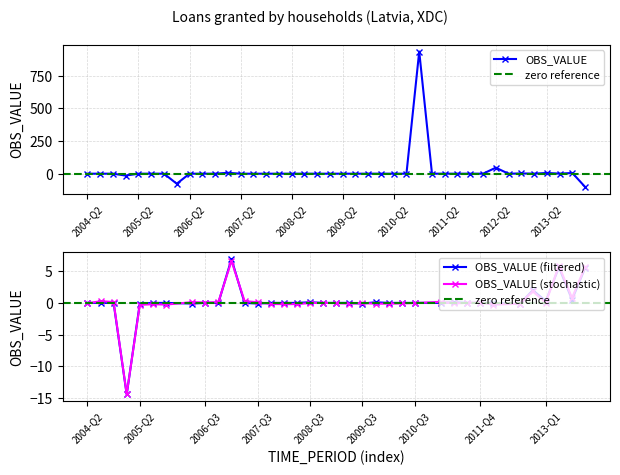

What is the minimum value shown in the chart?

-101.3